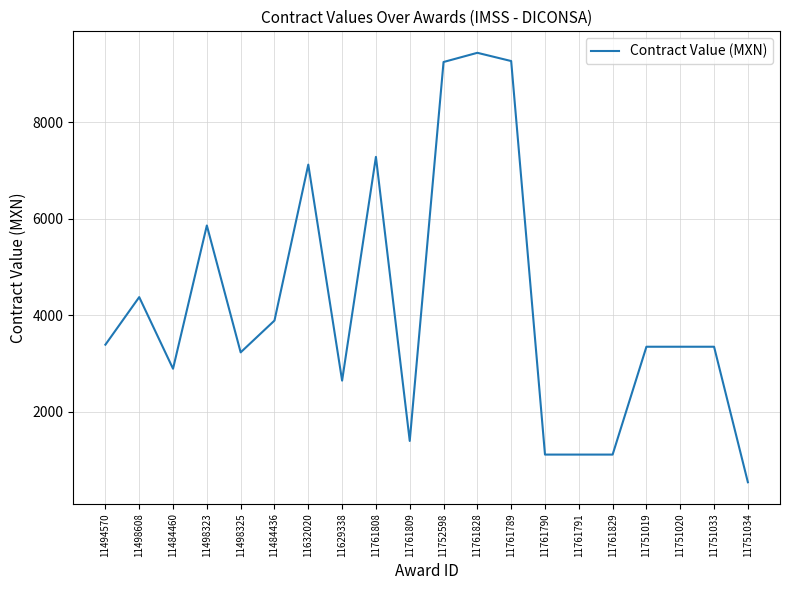

What is the difference between the values at 11752598 and 11761790?

8138.5